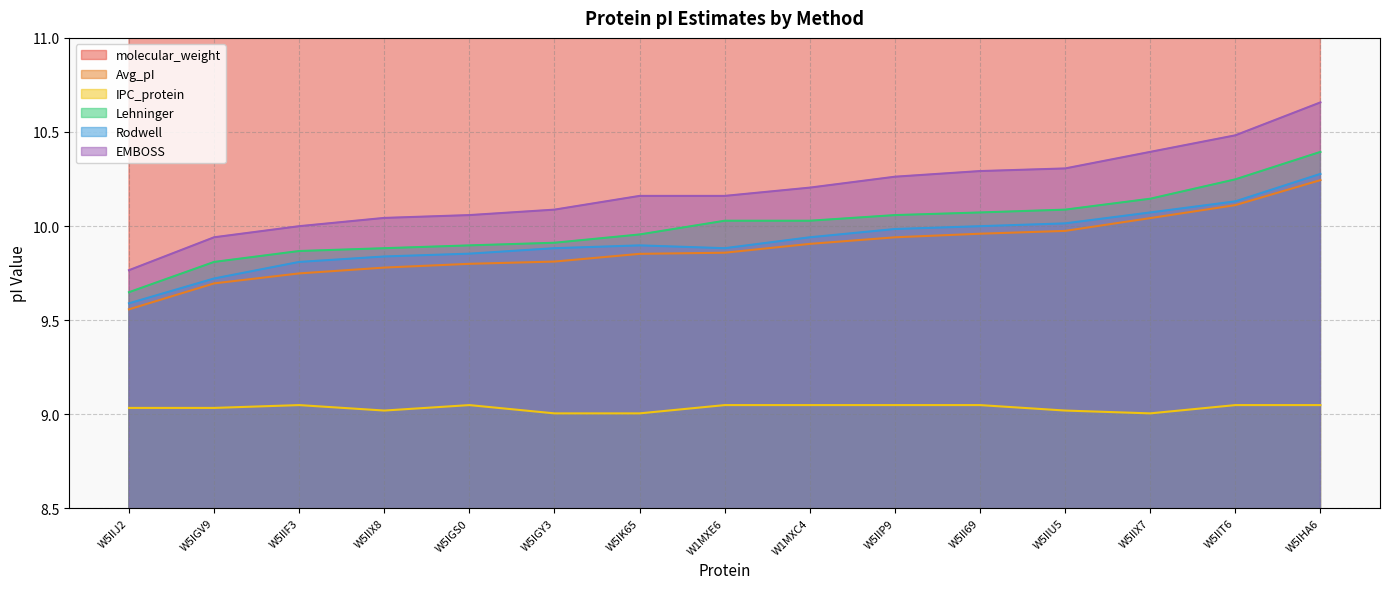

Where does the Lehninger series first go above 10?

W1MXE6